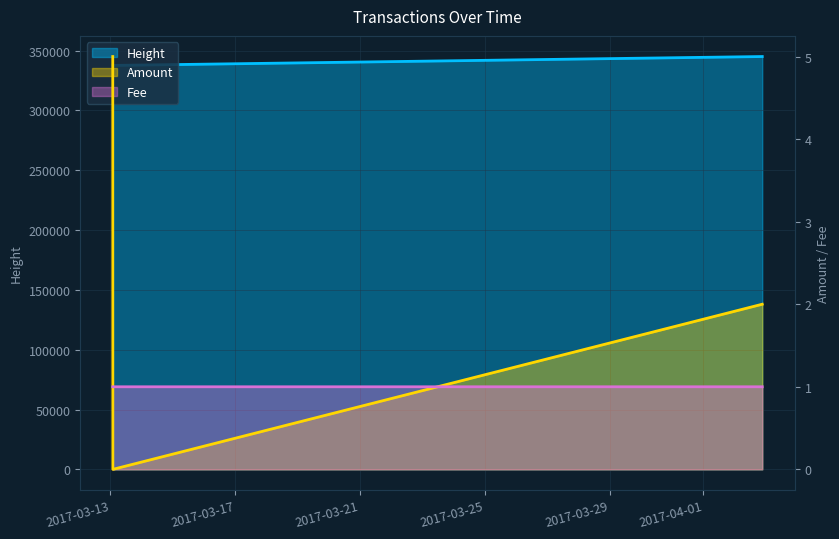

List the series in order of their peak value, highest first.

Height, Amount, Fee